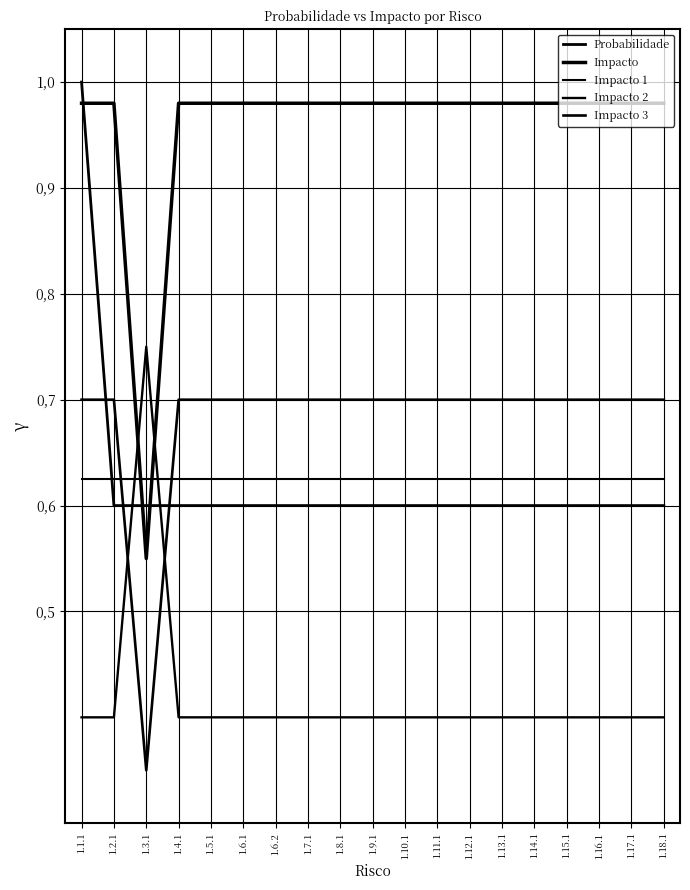

Does the chart display data point markers on the line(s)?

No